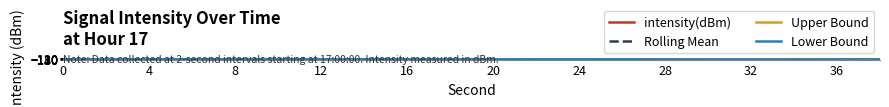

Which series has the widest spread of values?

intensity(dBm)